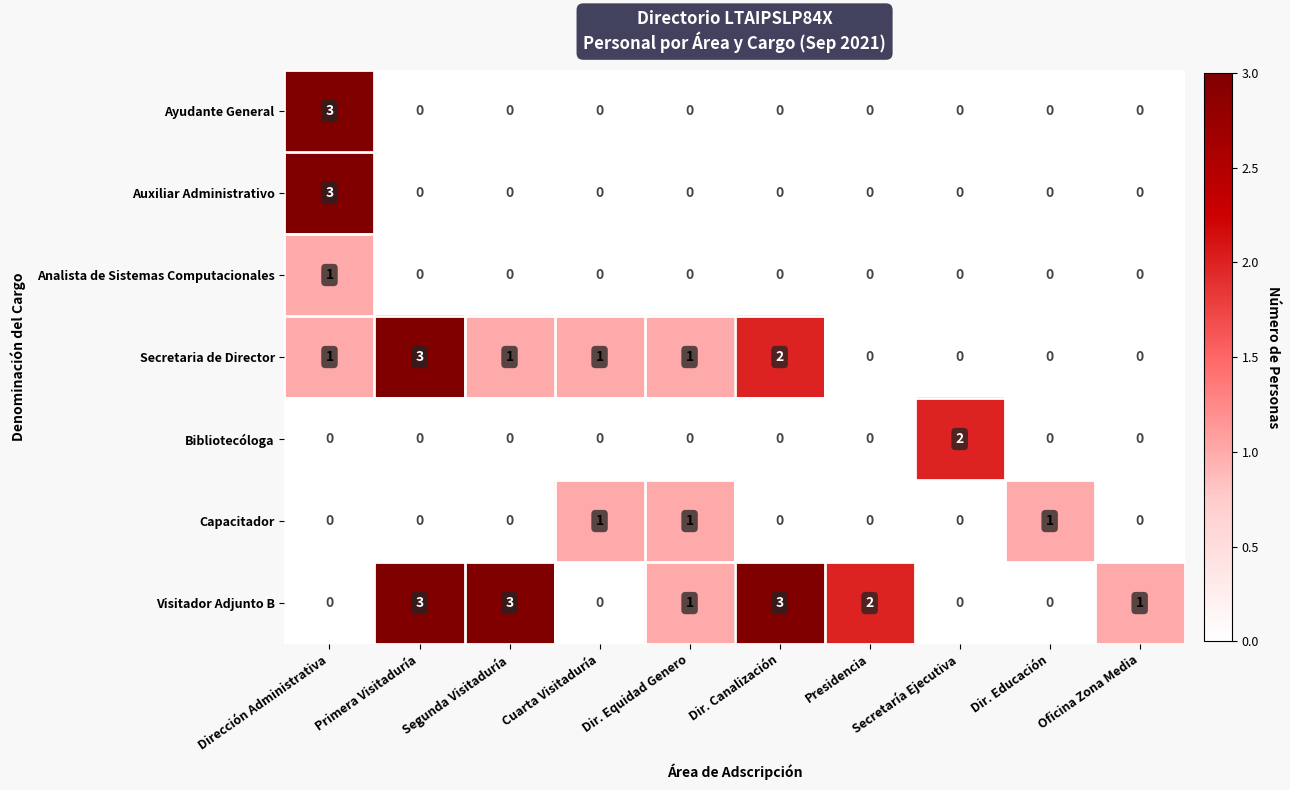

Where does the Visitador Adjunto B series first go above 1?

Primera Visitaduría